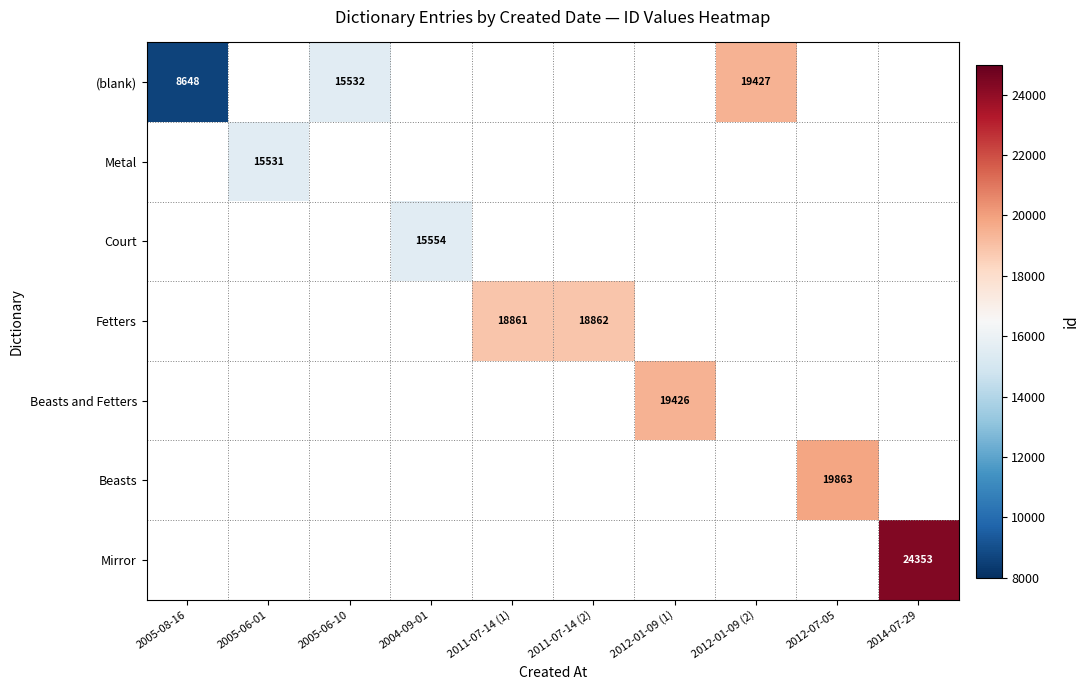

Between 2005-08-16 and 2012-01-09 (2), which series saw the biggest shift?

(blank)